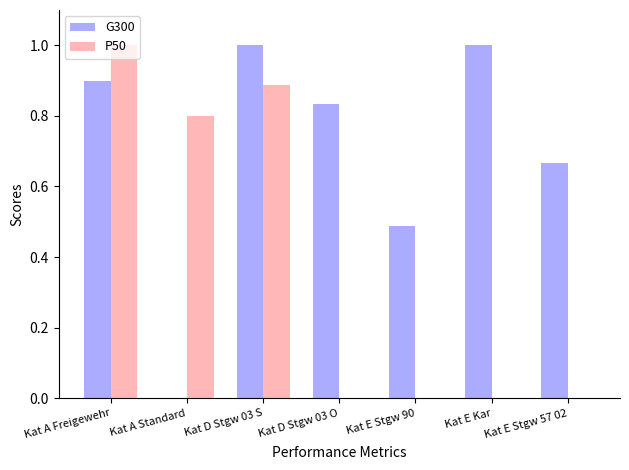

What are all the series names shown in the legend?

G300, P50